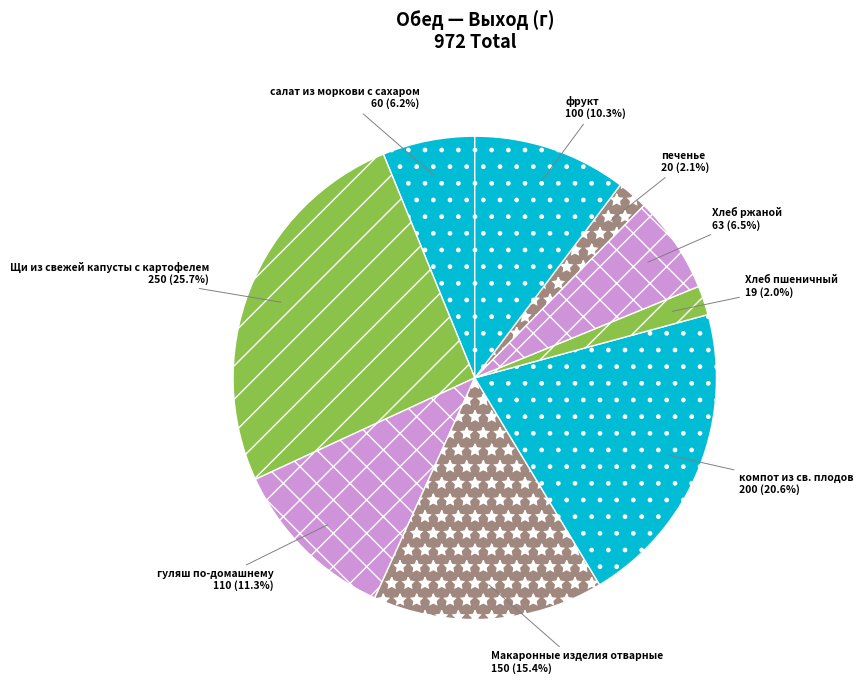

True or false: гуляш по-домашнему accounts for 23% of the total.

False